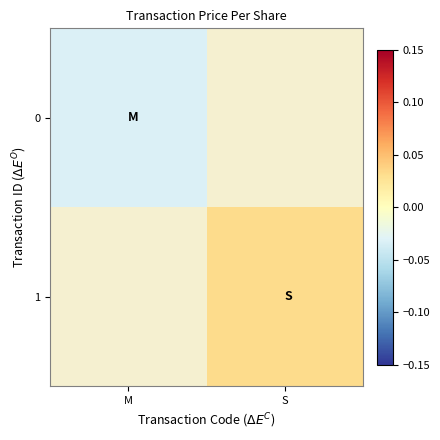

At which label does 0 reach its minimum?

M